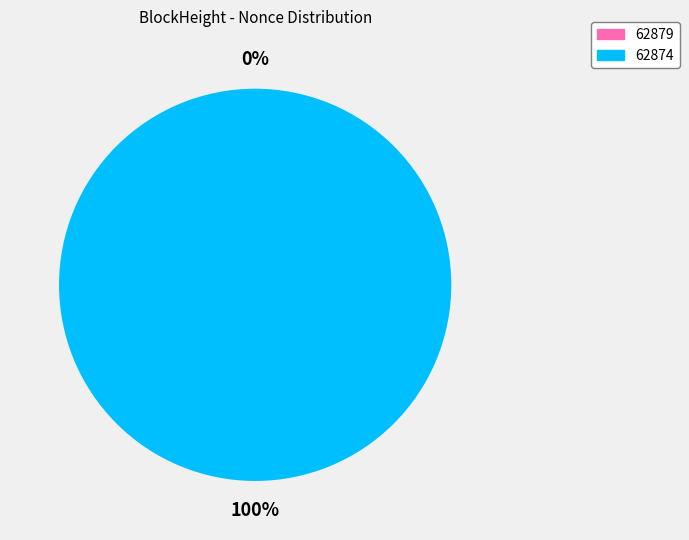

Is it true that 62874 is 99% of the pie?

False